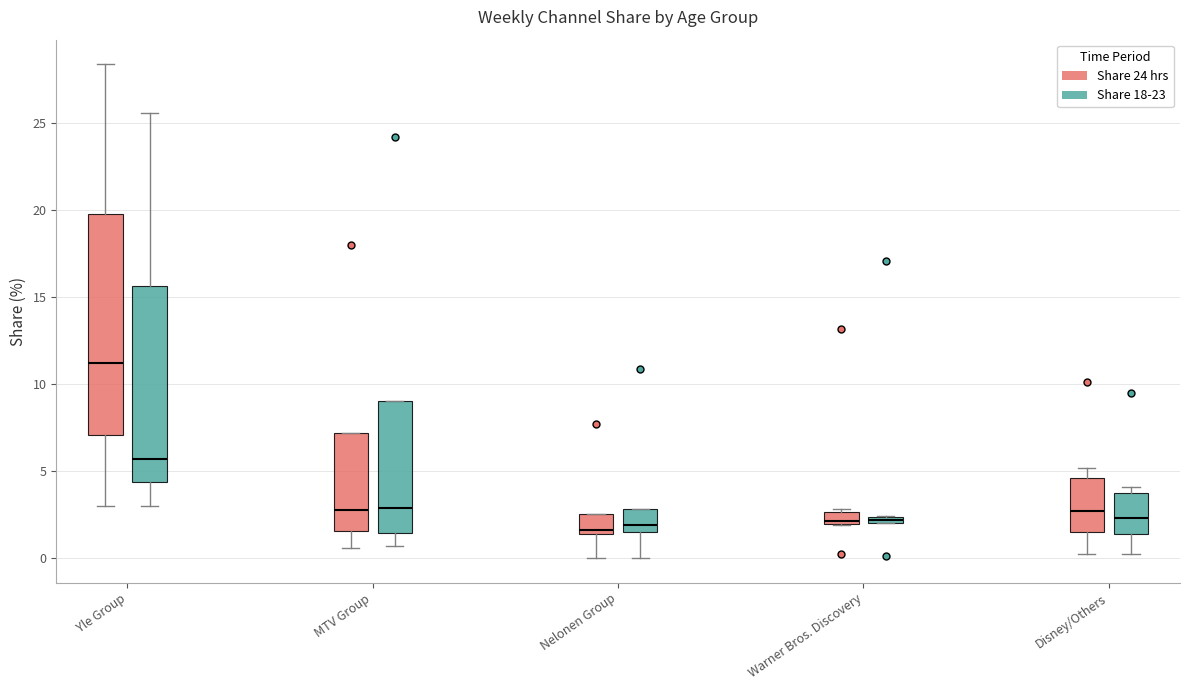

Comparing the boxes themselves (not the whiskers), which one is the tallest?

Yle Group (Share 24 hrs)